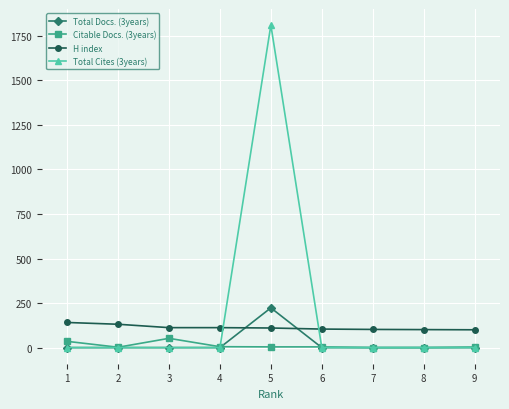

At which category is the sum across all series the highest?

5